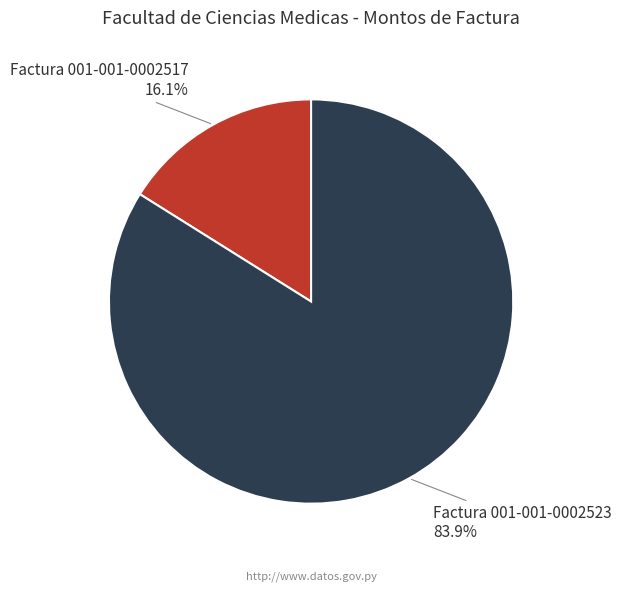

Combined, what portion of the pie is Factura 001-001-0002517 and Factura 001-001-0002523?

100.0%